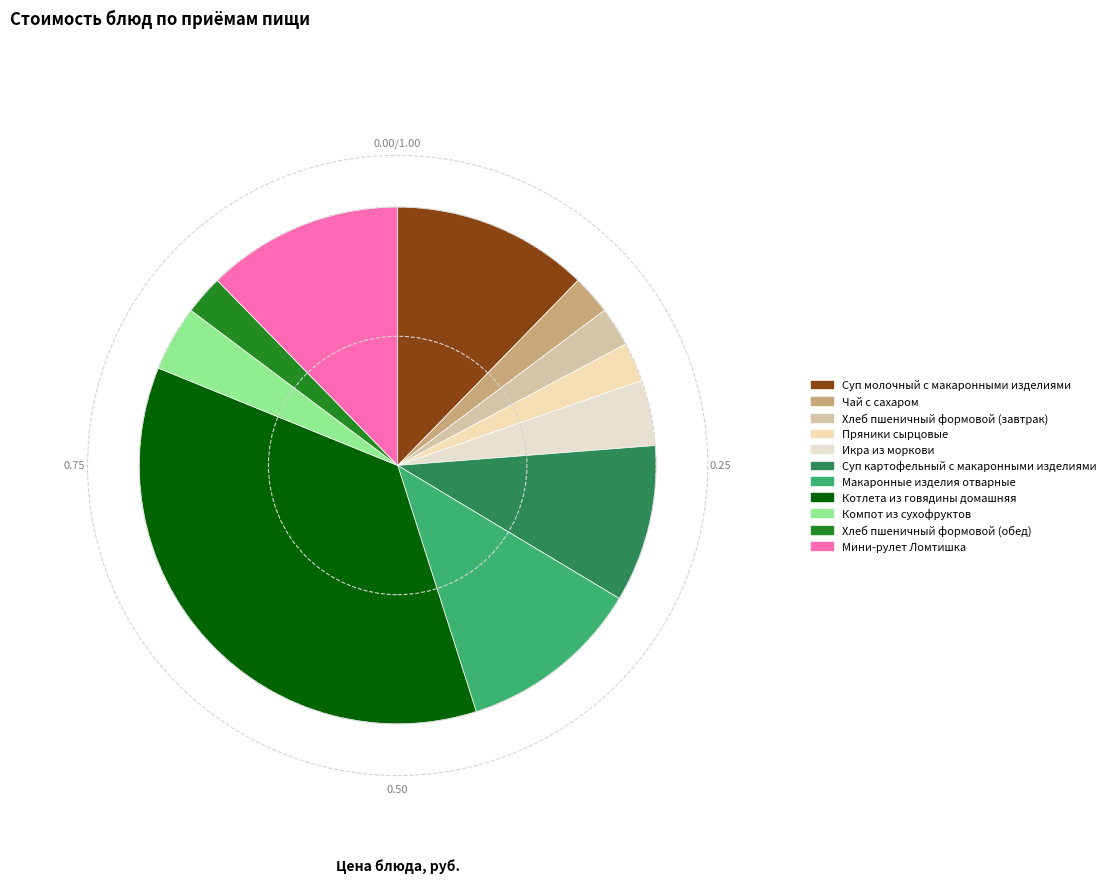

How many slices are in this pie chart?

11